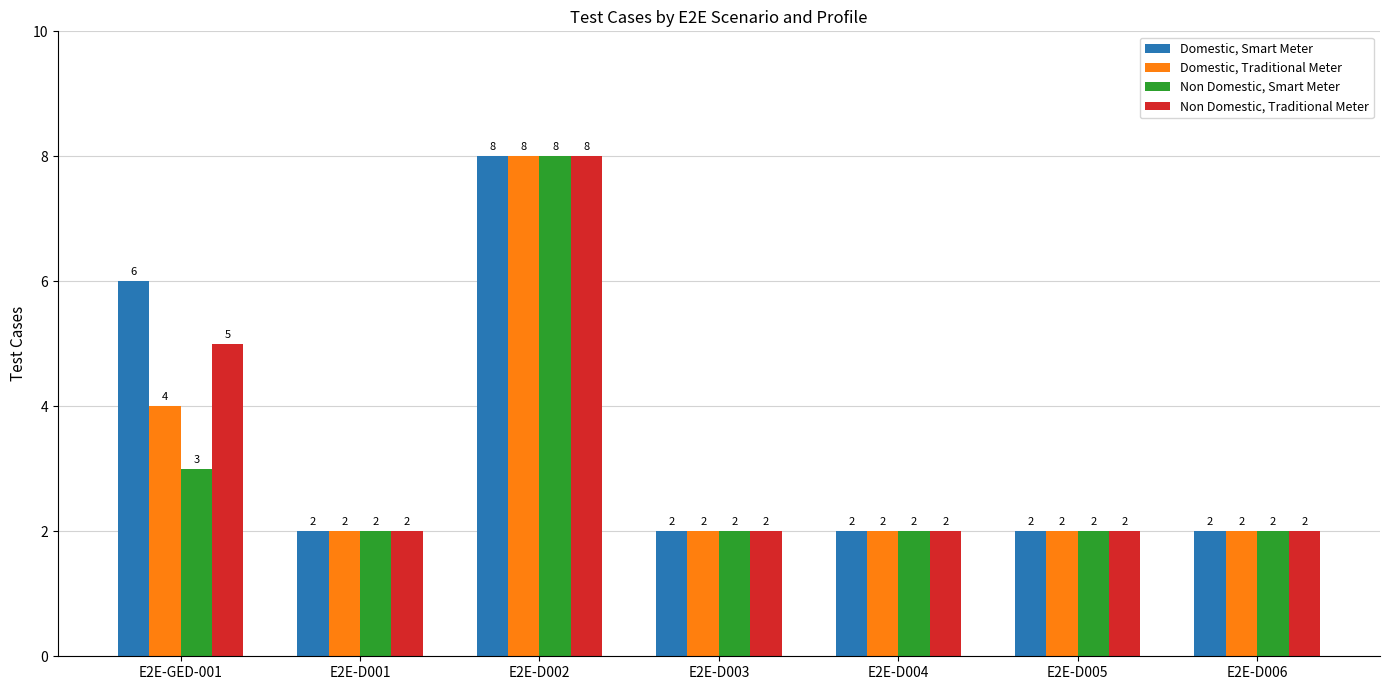

What is the spread (max minus min) of values at E2E-GED-001?

3